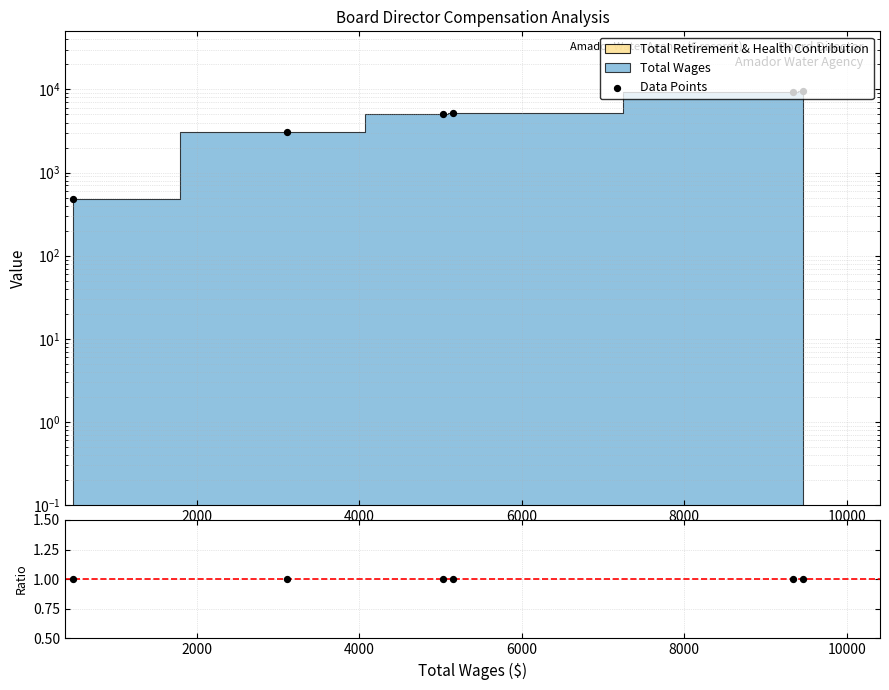

Is the value of Data Points at 2000 greater than the value of Ratio at 10000?

Yes